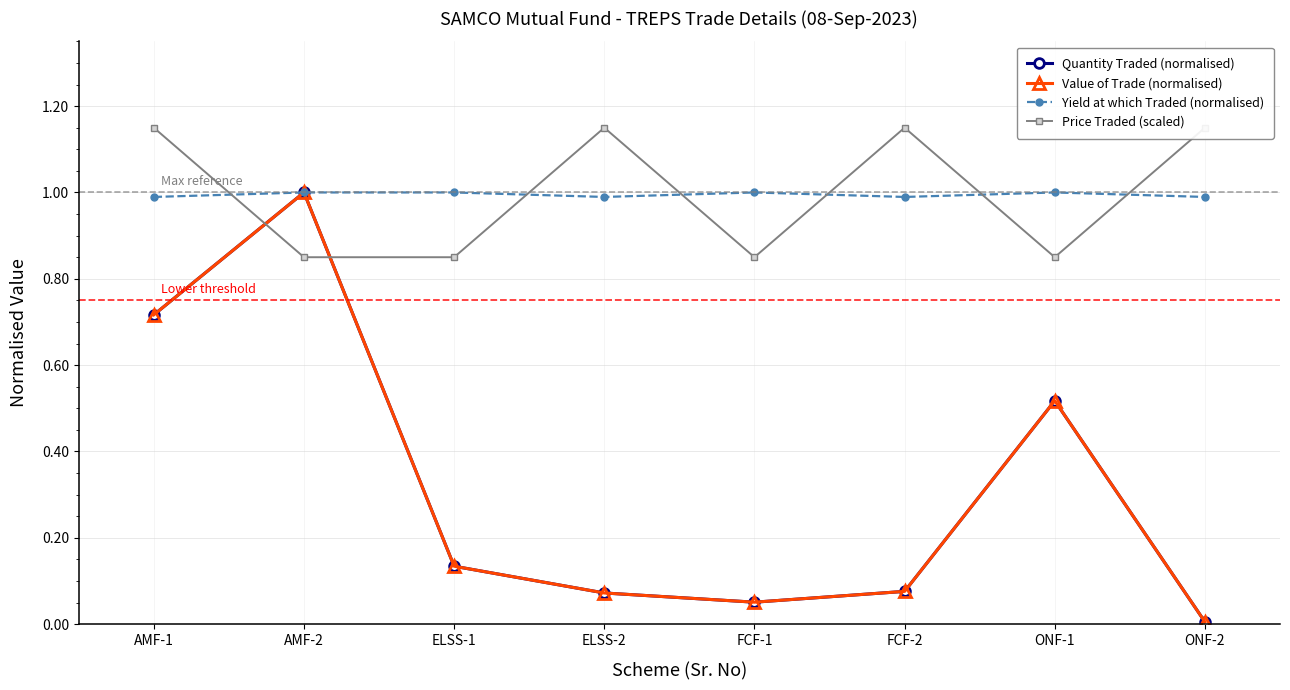

True or false: Price Traded (scaled) has a value of 1.3 at FCF-1.

False